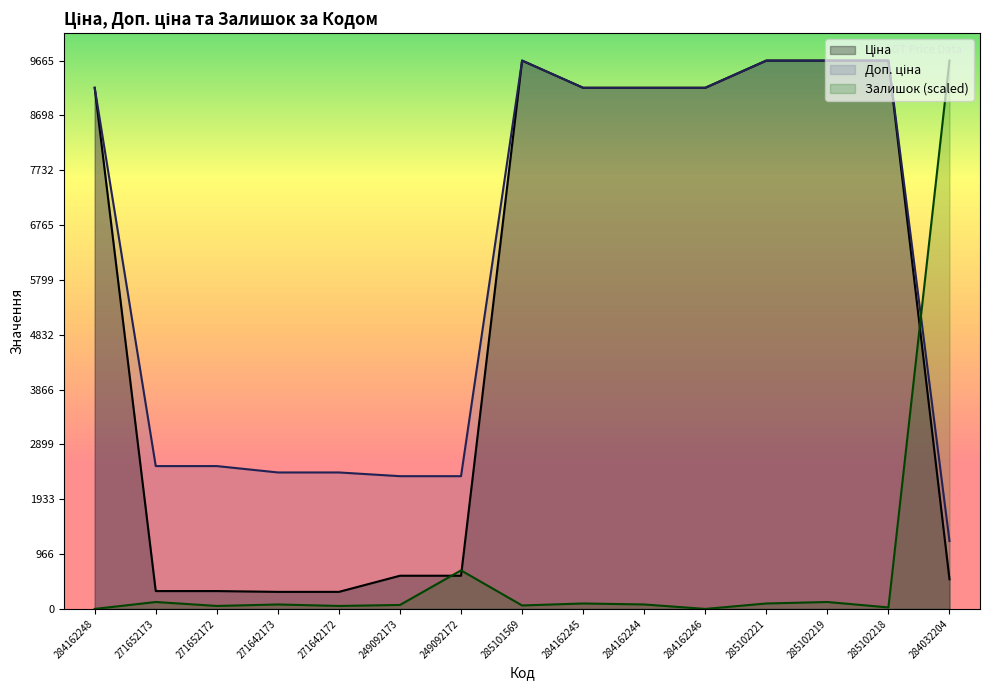

Which category has the highest value across all series?

285101569